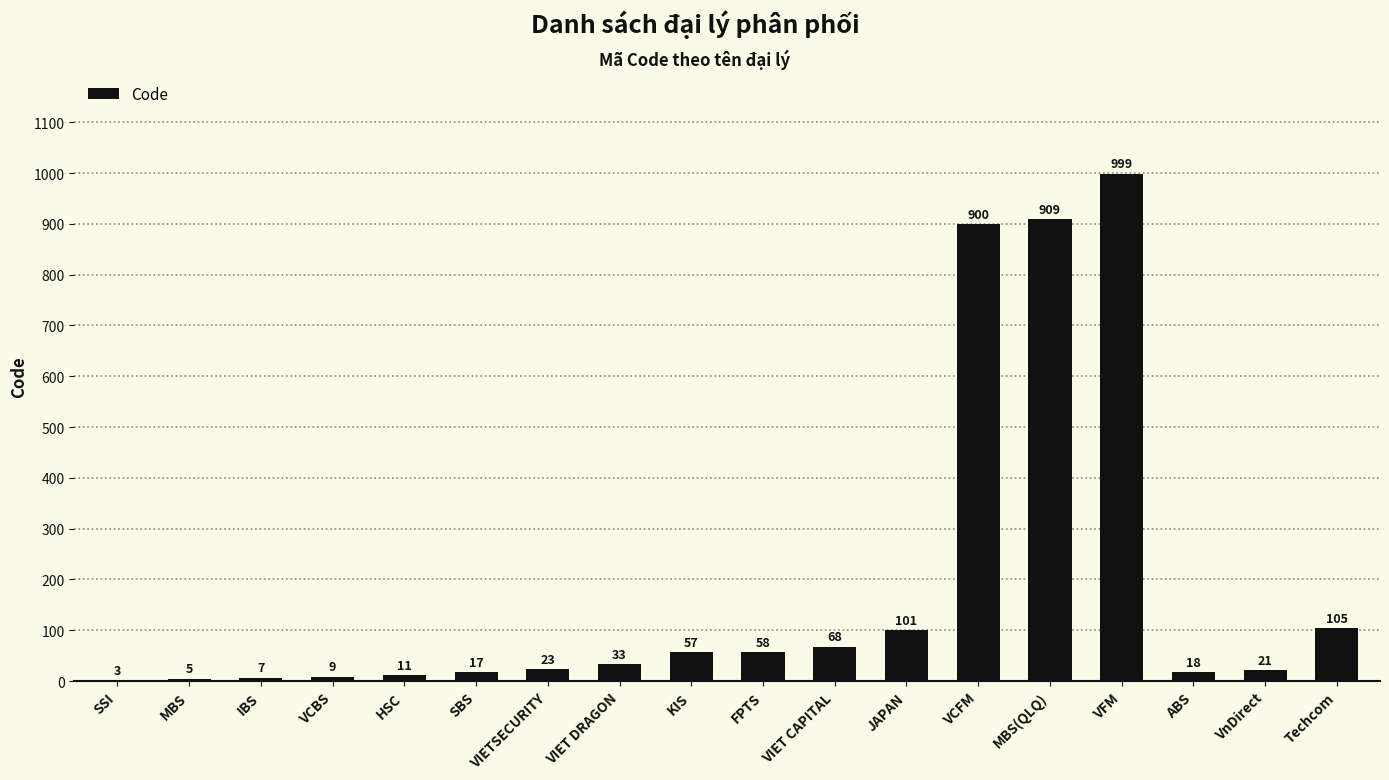

What is the greatest value displayed?

999